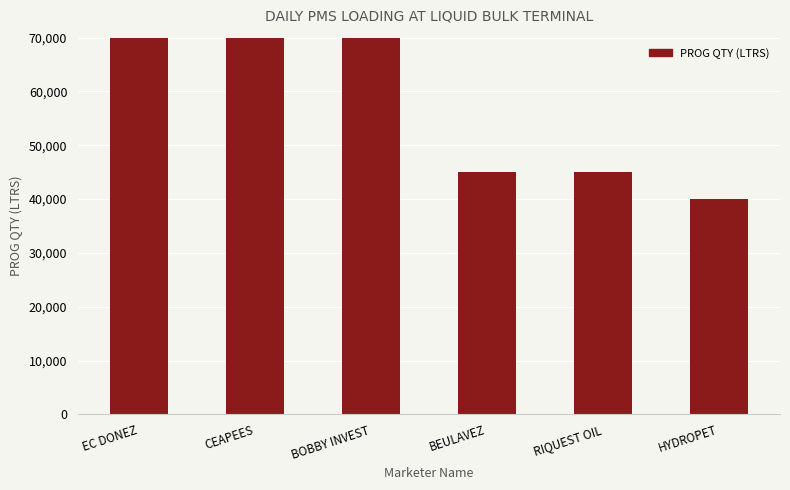

How many distinct data groups are displayed?

1